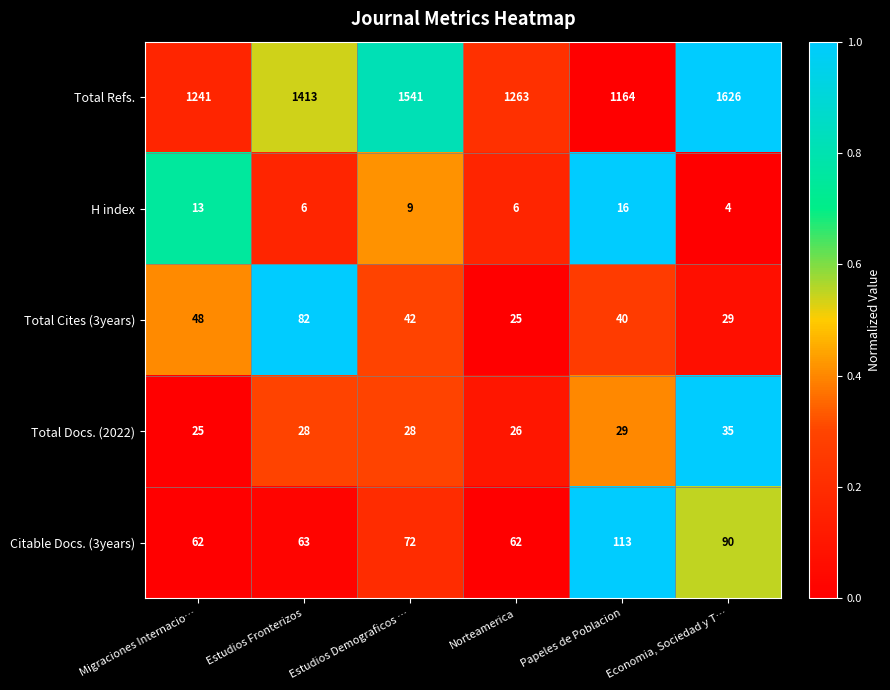

Count the number of data series in this chart.

5